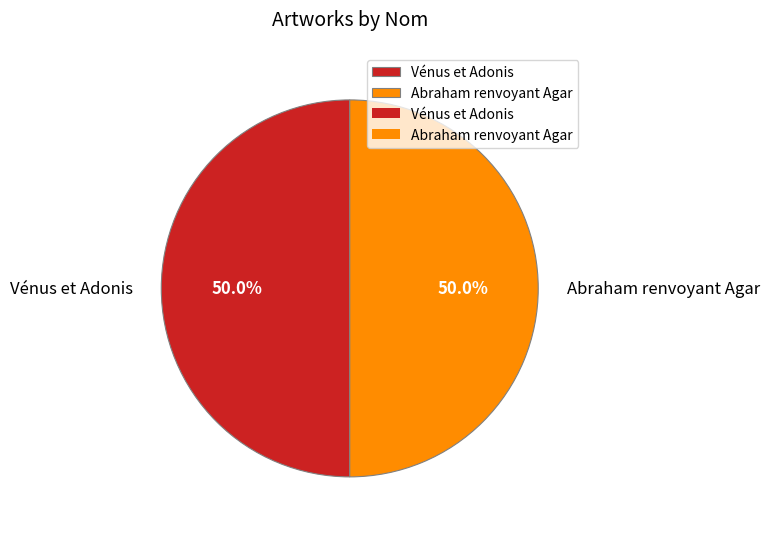

Is the sum of Vénus et Adonis and Abraham renvoyant Agar greater than half?

Yes